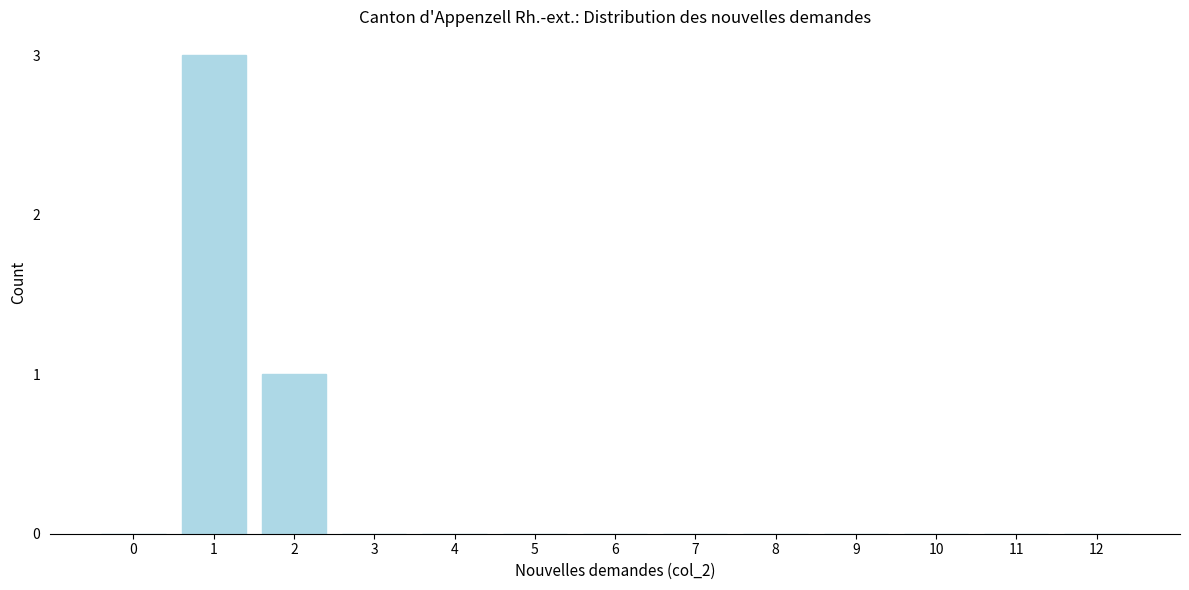

Reading left to right, transcribe all the data shown in this chart.

0=0	1=3	2=1	3=0	4=0	5=0	6=0	7=0	8=0	9=0	10=0	11=0	12=0